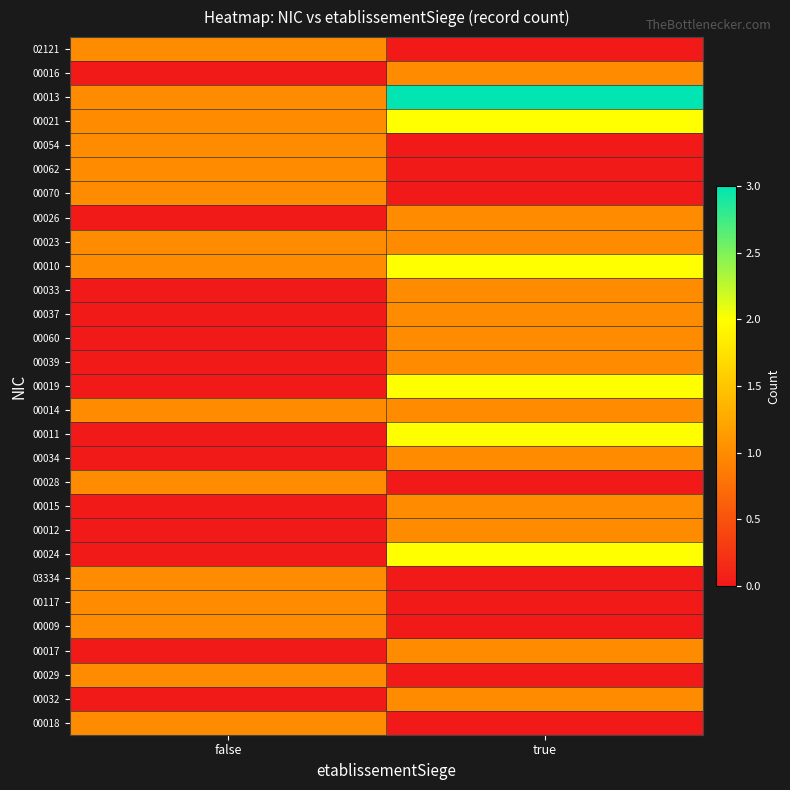

What is the greatest value displayed?

3